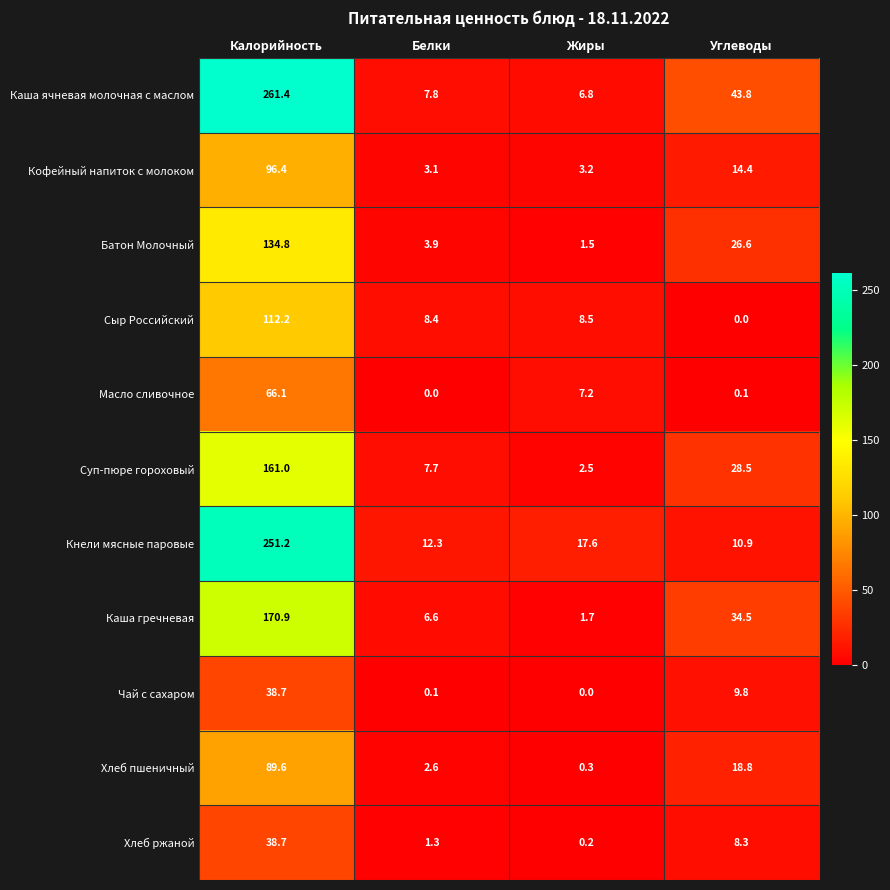

Which series has the largest total across all categories?

Каша ячневая молочная с маслом